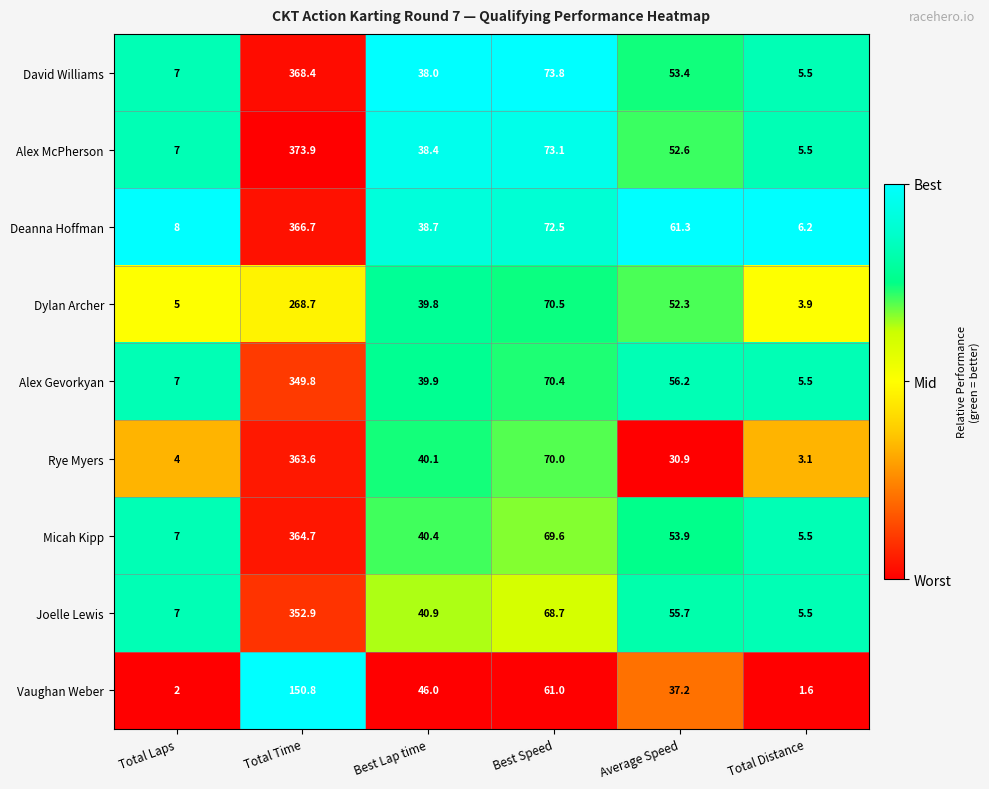

Which series changed the most between Average Speed and Total Distance?

Deanna Hoffman